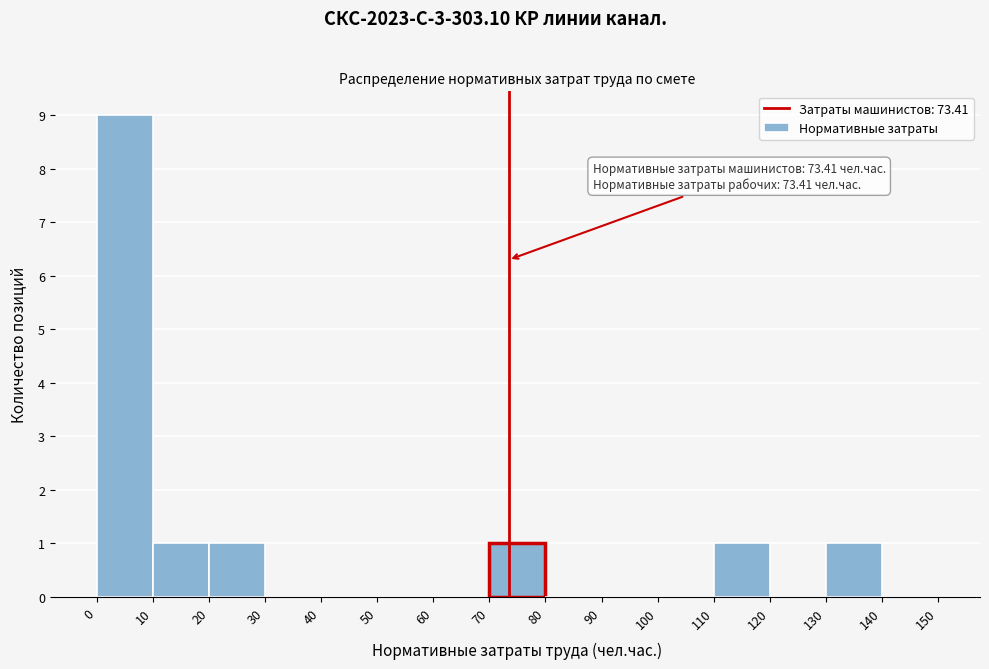

Over which range of the x-axis is the bar tallest?

0 to 10